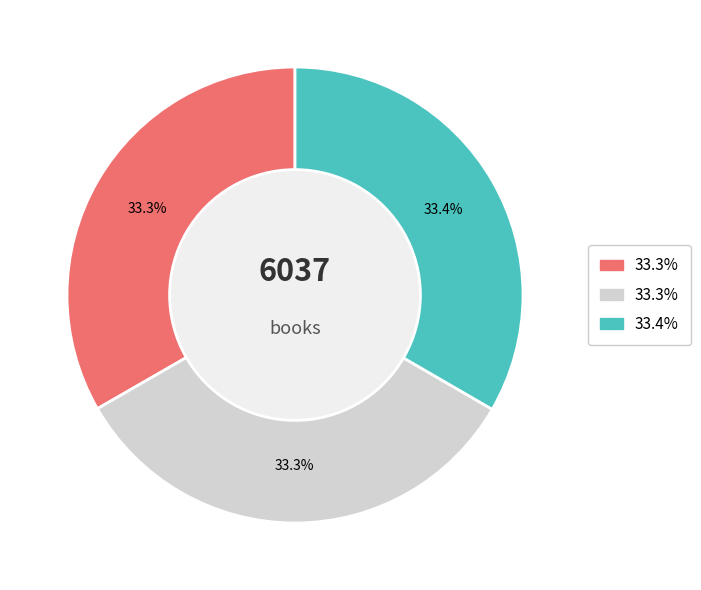

To the nearest percent, what is the average slice percentage?

33%